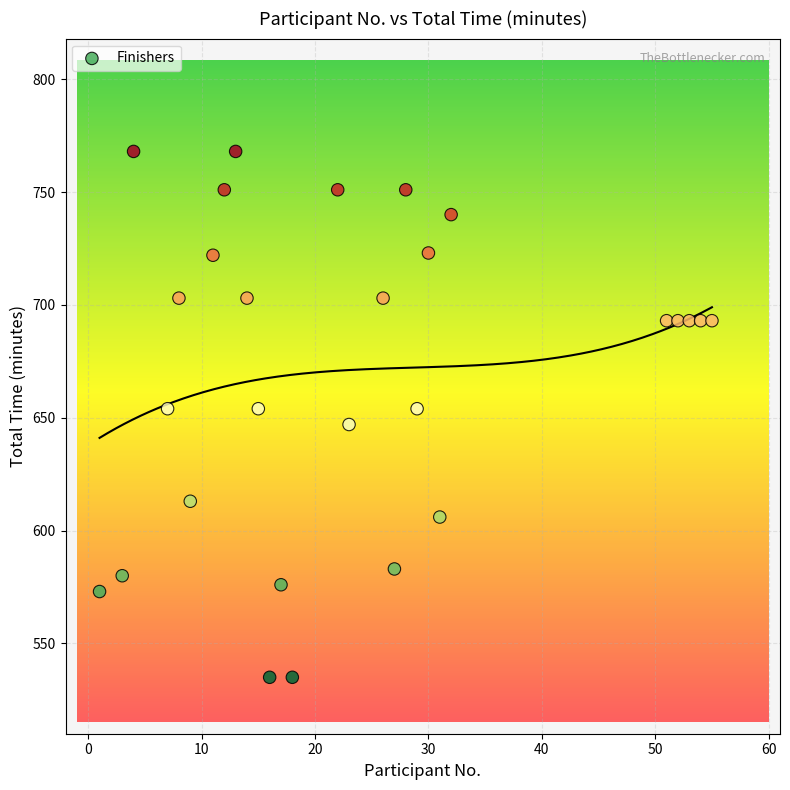

What is the range of X values (max minus min)?

54